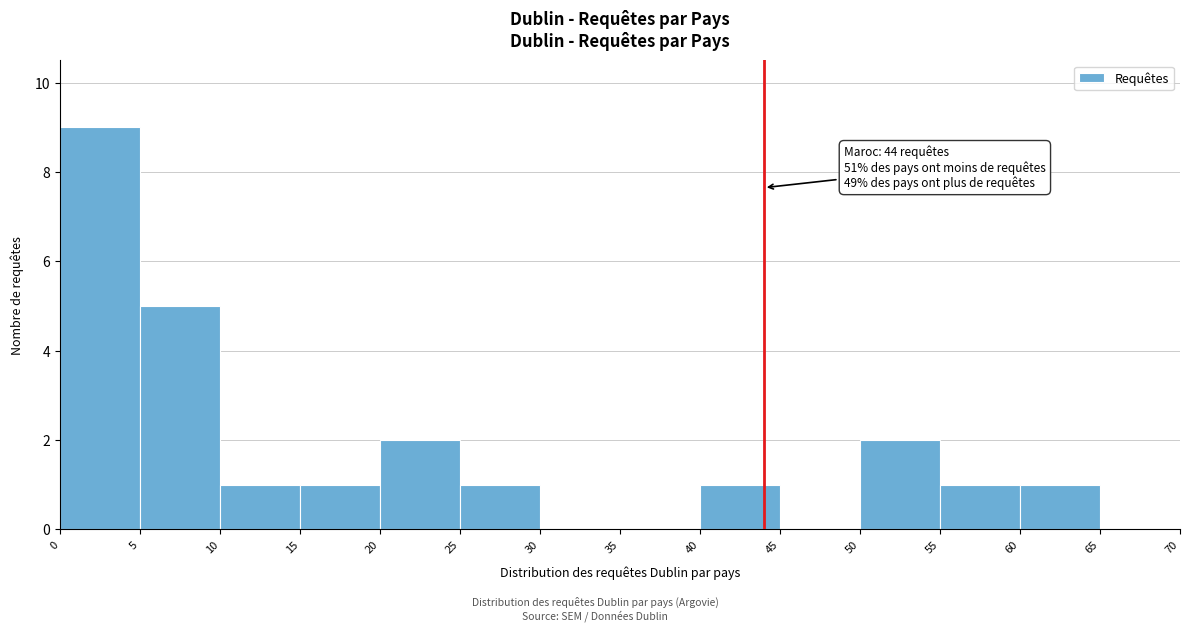

Over which range of the x-axis is the bar tallest?

0 to 5